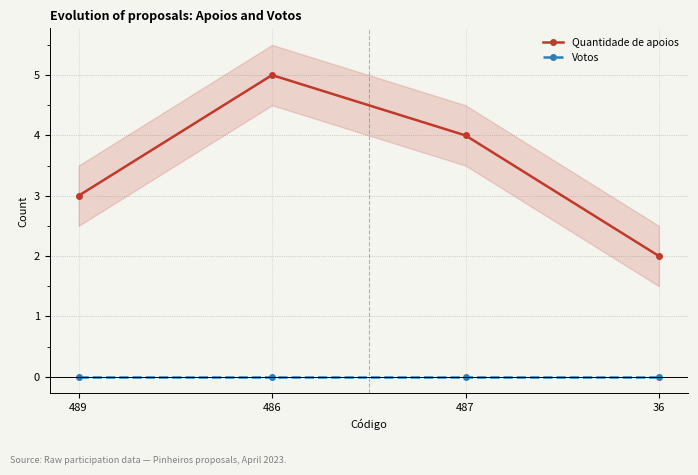

What is the total value across all series at 486?

5